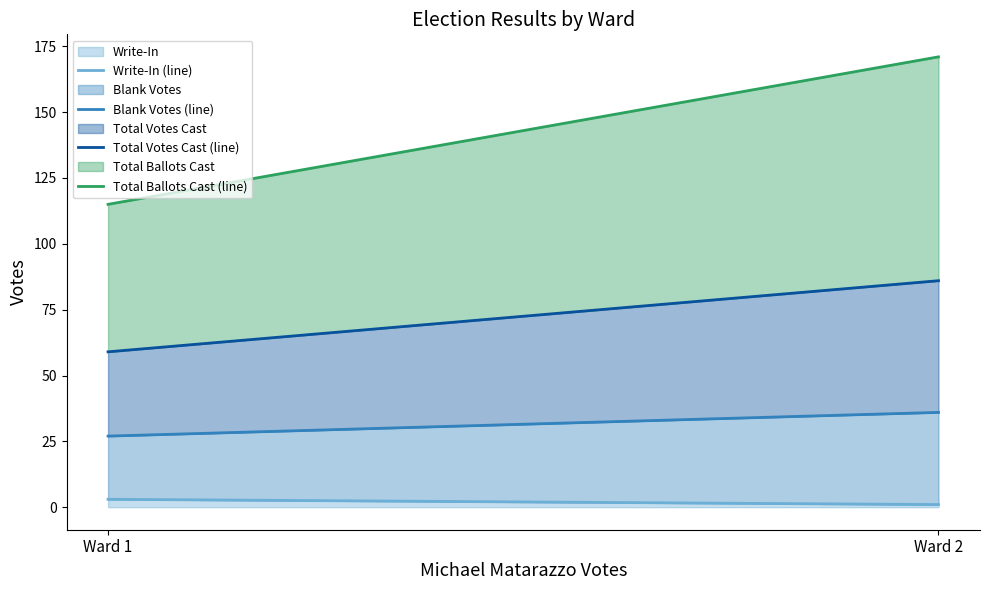

Which series has the largest total across all categories?

Total Ballots Cast (line)